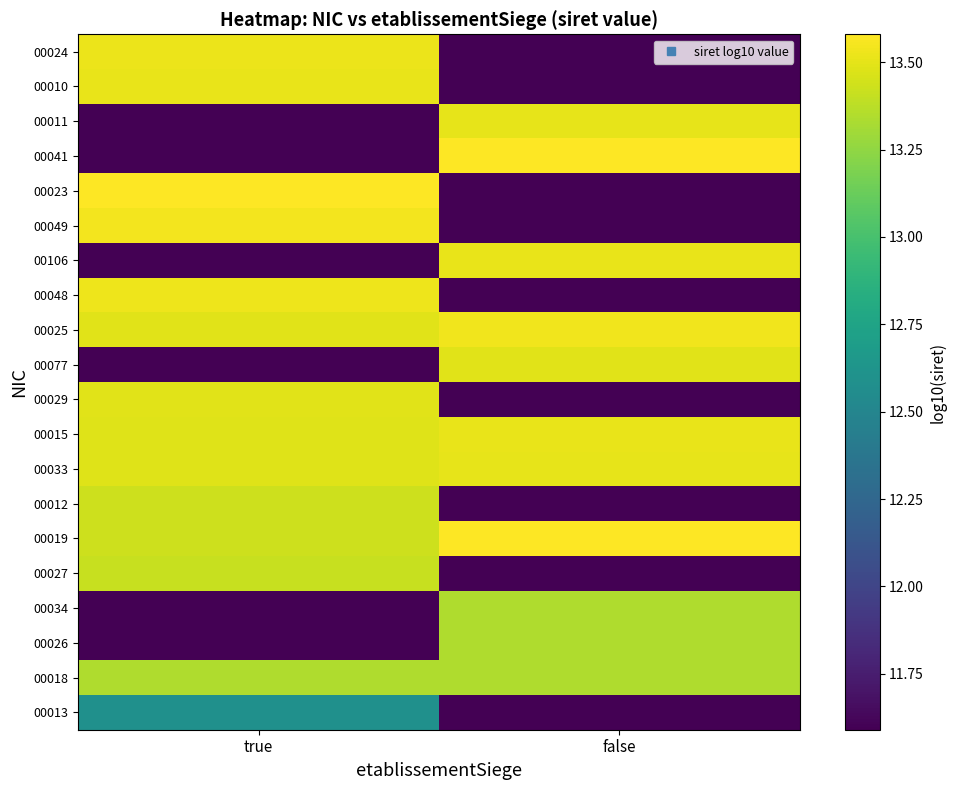

Reading left to right, transcribe all the data shown in this chart.

00013: true=12.6	false=11.6
00018: true=13.3	false=13.3
00026: true=11.6	false=13.3
00034: true=11.6	false=13.3
00027: true=13.4	false=11.6
00019: true=13.4	false=13.6
00012: true=13.4	false=11.6
00033: true=13.5	false=13.5
00015: true=13.5	false=13.5
00029: true=13.5	false=11.6
00077: true=11.6	false=13.5
00025: true=13.5	false=13.5
00048: true=13.5	false=11.6
00106: true=11.6	false=13.5
00049: true=13.5	false=11.6
00023: true=13.6	false=11.6
00041: true=11.6	false=13.6
00011: true=11.6	false=13.5
00010: true=13.5	false=11.6
00024: true=13.5	false=11.6